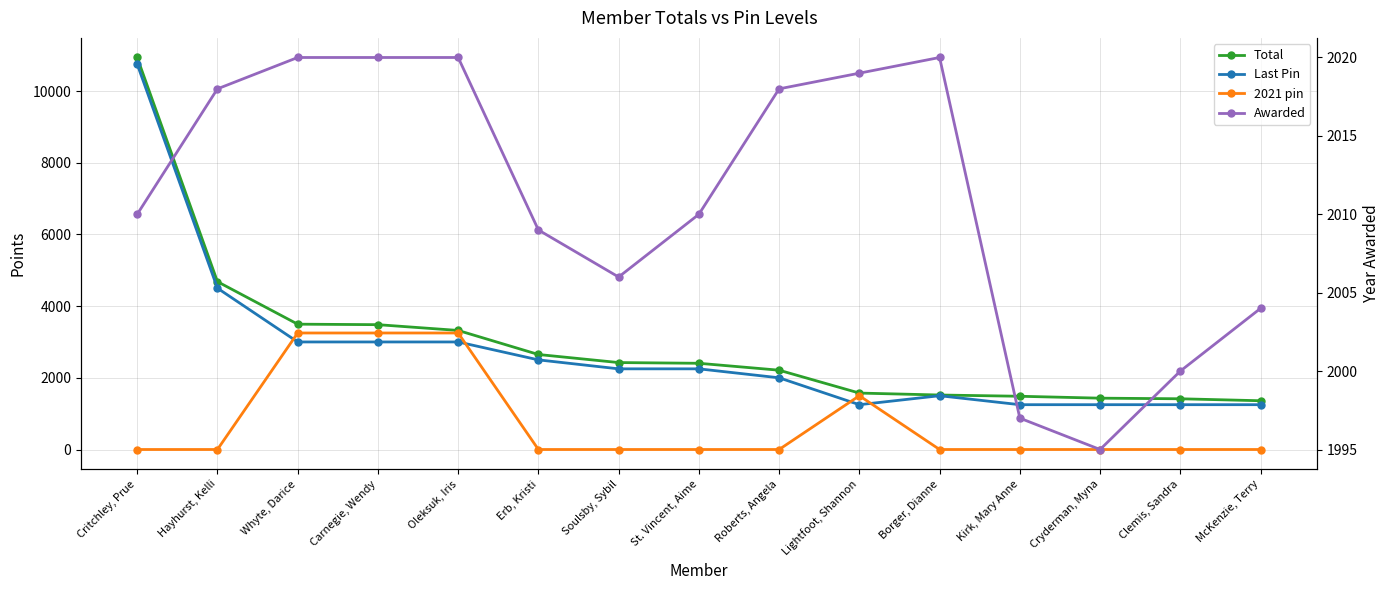

What is the value of the Awarded point at the 4th from the left?

2020